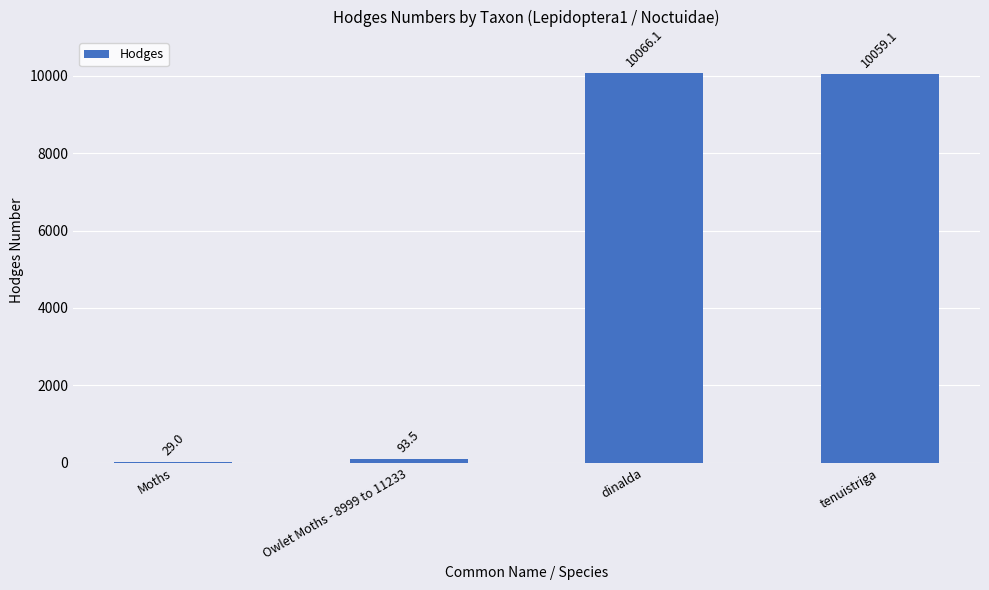

At which category does the chart reach its peak across all series?

dinalda